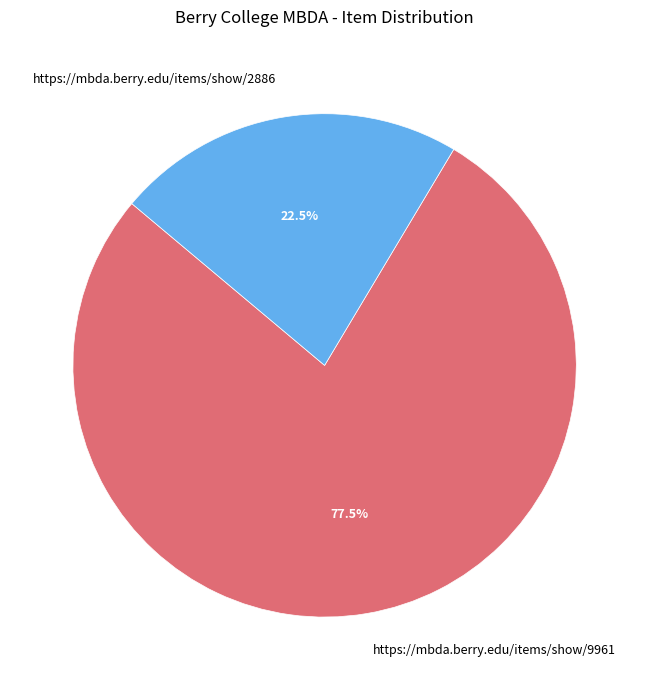

To the nearest percent, what is the combined percentage of https://mbda.berry.edu/items/show/9961 and https://mbda.berry.edu/items/show/2886?

100%